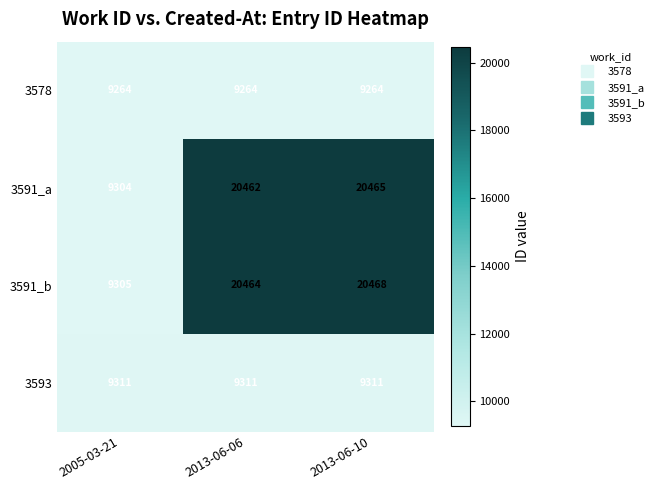

True or false: 3578 has a value of 9264 at 2005-03-21.

True